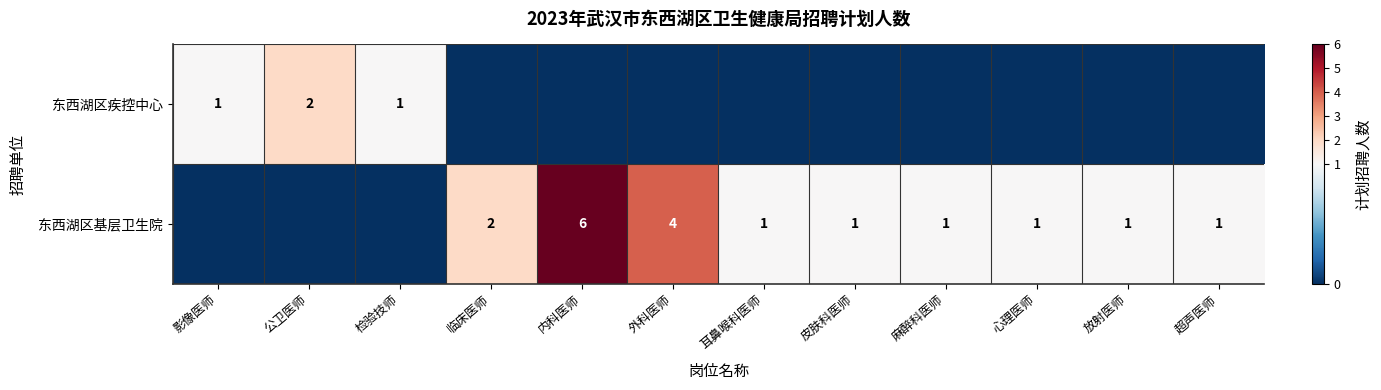

Is it true that 东西湖区疾控中心 equals 2 at 影像医师?

False